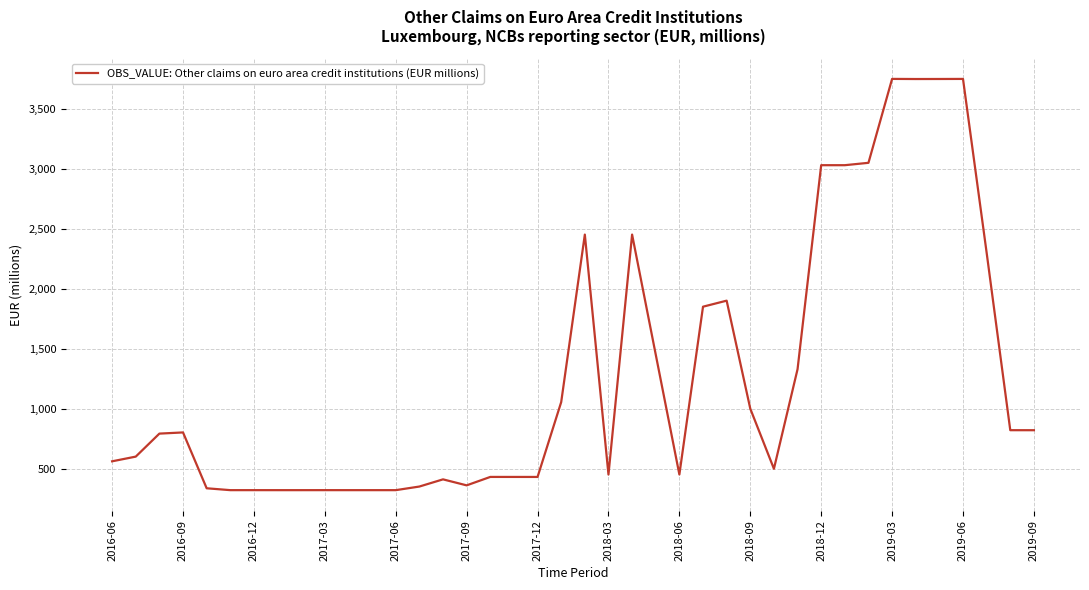

What is the difference between the maximum and minimum values?

3427.5